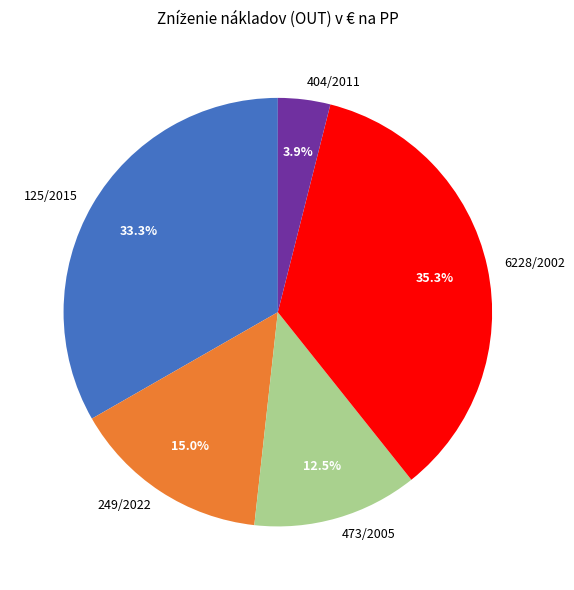

How much of the chart is everything except 125/2015?

66.7%